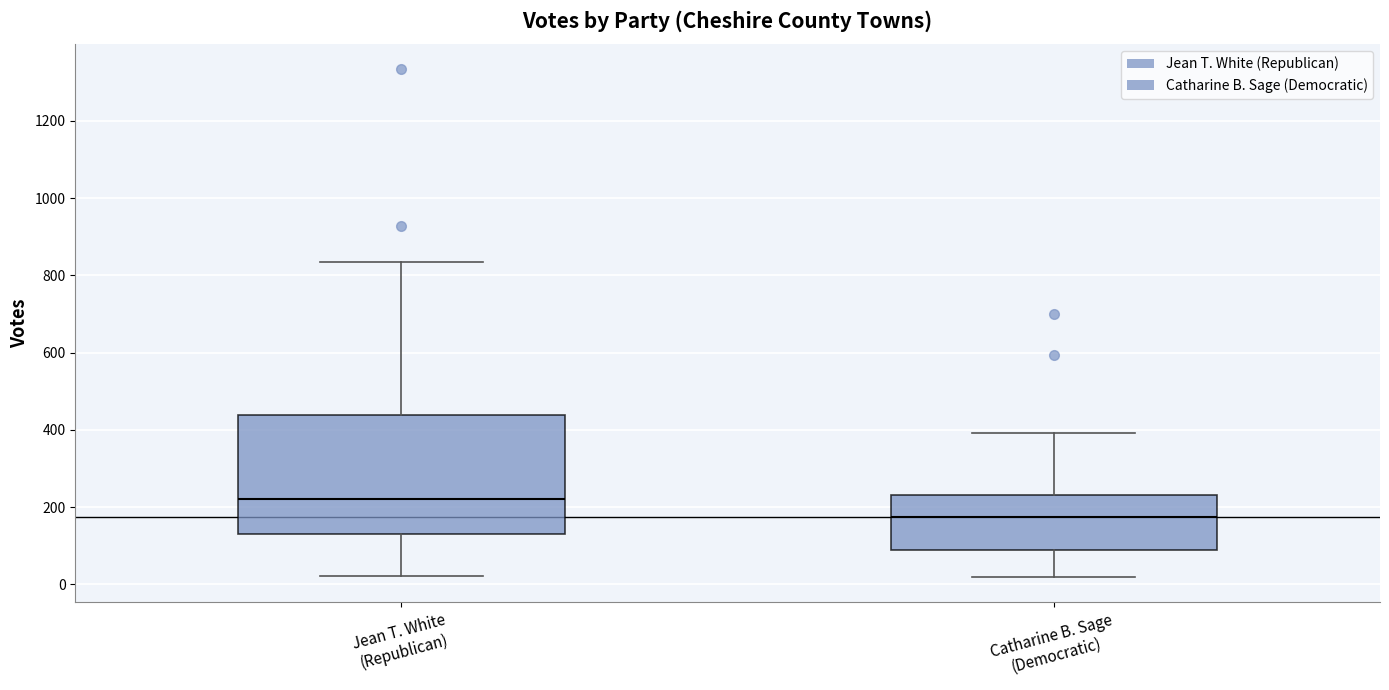

Comparing the boxes themselves (not the whiskers), which one is the tallest?

Jean T. White (Republican)